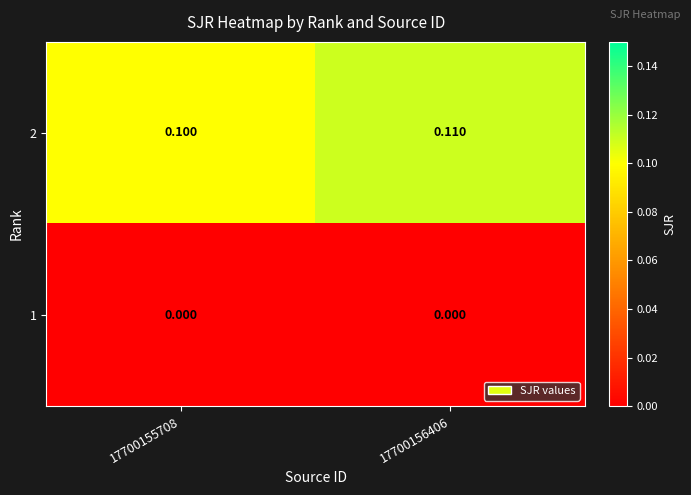

Is the value of 2 at 17700156406 greater than the value of 1 at 17700156406?

Yes